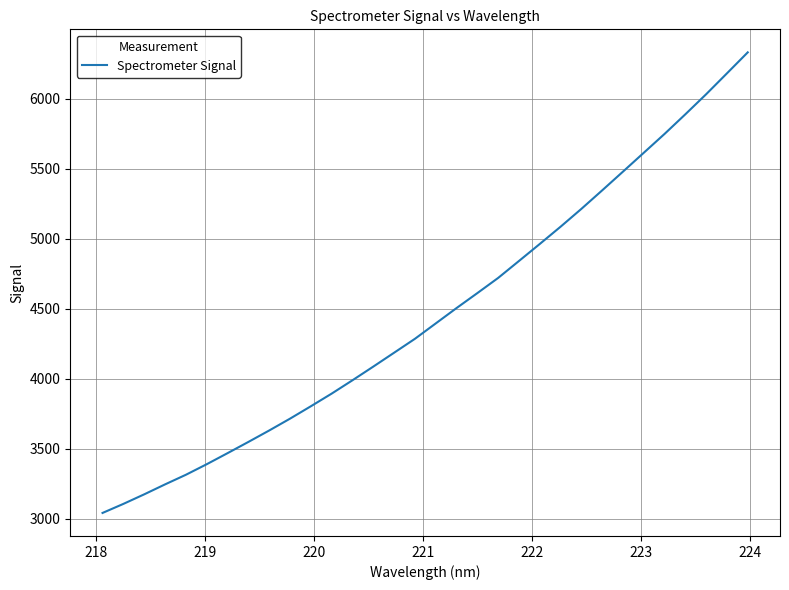

What is the minimum value shown in the chart?

3040.3